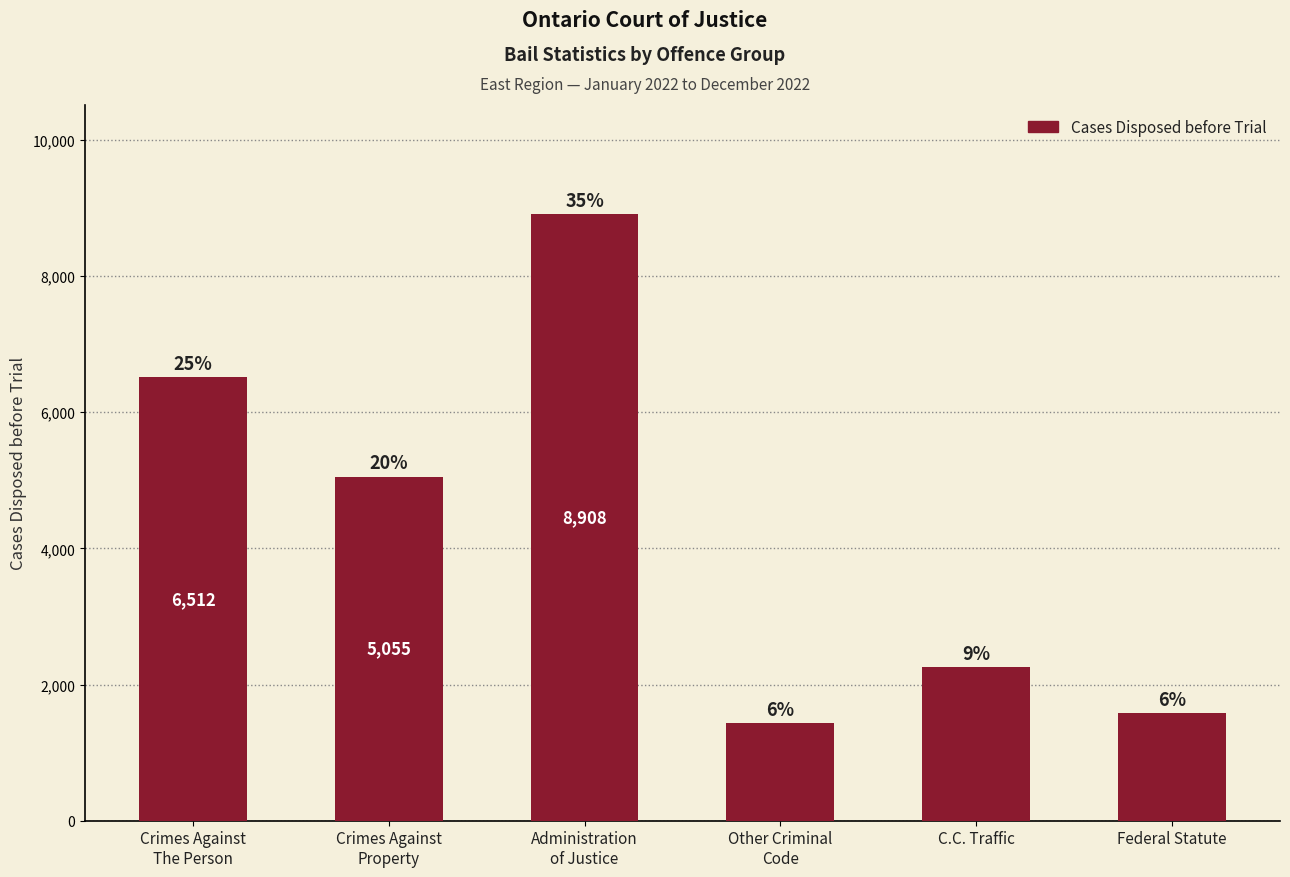

How many bars are there in total?

6